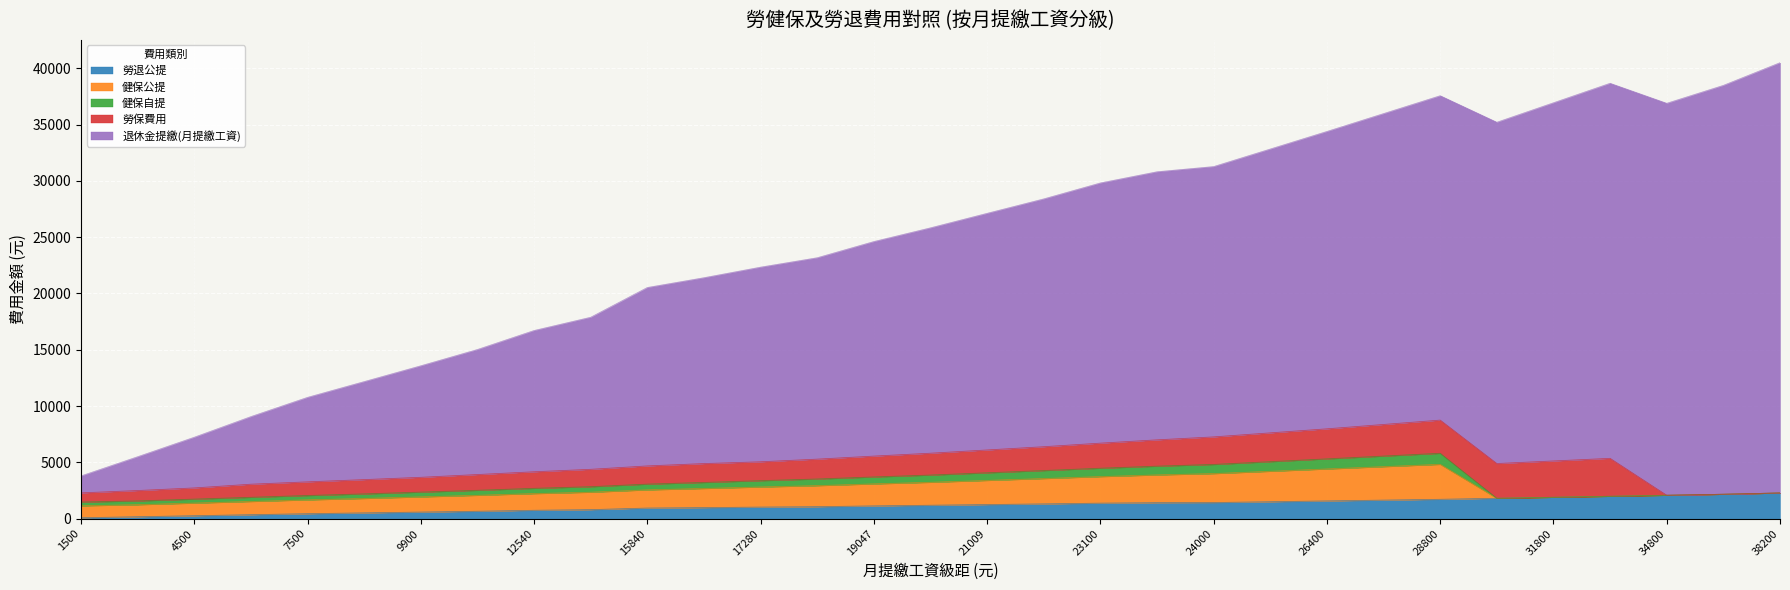

Reading right to left, transcribe all the data shown in this chart.

勞退公提: 38200=2292.0	36300=2178.0	34800=2088.0	33300=1998.0	31800=1908.0	30300=1818.0	28800=1728.0	27600=1656.0	26400=1584.0	25200=1512.0	24000=1440.0	23800=1428.0	23100=1386.0	22000=1320.0	21009=1260.5	20008=1200.5	19047=1142.8	17880=1072.8	17280=1036.8	16500=990.0	15840=950.4	13500=810.0	12540=752.4	11100=666.0	9900=594.0	8700=522.0	7500=450.0	6000=360.0	4500=270.0	3000=180.0	1500=90.0
健保公提: 38200=0.0	36300=0.0	34800=0.0	33300=0.0	31800=0.0	30300=0.0	28800=3103.0	27600=2970.0	26400=2837.0	25200=2703.0	24000=2570.0	23800=2463.0	23100=2356.0	22000=2250.0	21009=2143.0	20008=2036.0	19047=1952.0	17880=1867.0	17280=1783.0	16500=1698.0	15840=1614.0	13500=1547.0	12540=1481.0	11100=1414.0	9900=1347.0	8700=1280.0	7500=1227.0	6000=1174.0	4500=1120.0	3000=1067.0	1500=1058.0
健保自提: 38200=0.0	36300=0.0	34800=0.0	33300=0.0	31800=0.0	30300=0.0	28800=982.0	27600=940.0	26400=898.0	25200=855.0	24000=813.0	23800=779.0	23100=746.0	22000=712.0	21009=678.0	20008=644.0	19047=618.0	17880=591.0	17280=564.0	16500=537.0	15840=511.0	13500=490.0	12540=469.0	11100=447.0	9900=426.0	8700=405.0	7500=388.0	6000=371.0	4500=355.0	3000=338.0	1500=335.0
勞保費用: 38200=0.0	36300=0.0	34800=0.0	33300=3367.0	31800=3226.0	30300=3087.0	28800=2948.0	27600=2807.0	26400=2668.0	25200=2558.0	24000=2447.0	23800=2338.0	23100=2227.0	22000=2117.0	21009=2028.0	20008=1941.0	19047=1852.0	17880=1764.0	17280=1676.0	16500=1676.0	15840=1617.0	13500=1544.0	12540=1471.0	11100=1400.0	9900=1314.0	8700=1270.0	7500=1213.0	6000=1164.0	4500=993.0	3000=922.0	1500=816.0
退休金提繳(月提繳工資): 38200=38200.0	36300=36300.0	34800=34800.0	33300=33300.0	31800=31800.0	30300=30300.0	28800=28800.0	27600=27600.0	26400=26400.0	25200=25200.0	24000=24000.0	23800=23800.0	23100=23100.0	22000=22000.0	21009=21009.0	20008=20008.0	19047=19047.0	17880=17880.0	17280=17280.0	16500=16500.0	15840=15840.0	13500=13500.0	12540=12540.0	11100=11100.0	9900=9900.0	8700=8700.0	7500=7500.0	6000=6000.0	4500=4500.0	3000=3000.0	1500=1500.0